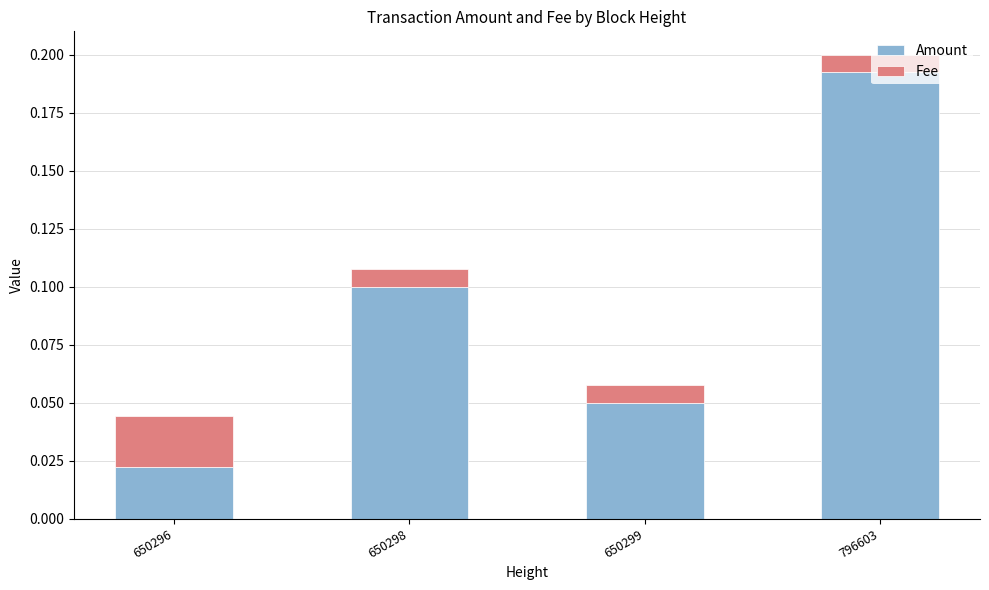

True or false: Amount has a value of 0.3 at 796603.

False